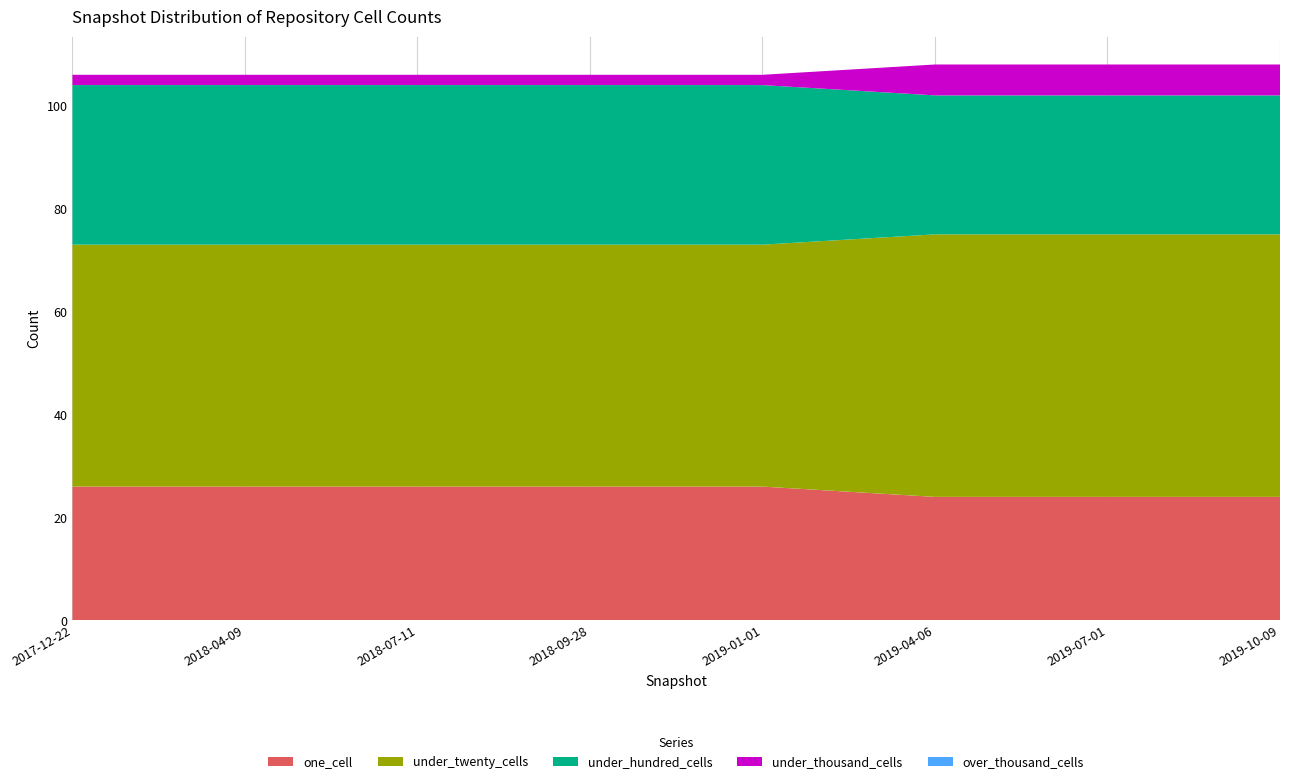

Reading left to right, extract all data points from this chart.

one_cell: 26	26	26	26	26	24	24	24
under_twenty_cells: 47	47	47	47	47	51	51	51
under_hundred_cells: 31	31	31	31	31	27	27	27
under_thousand_cells: 2	2	2	2	2	6	6	6
over_thousand_cells: 0	0	0	0	0	0	0	0